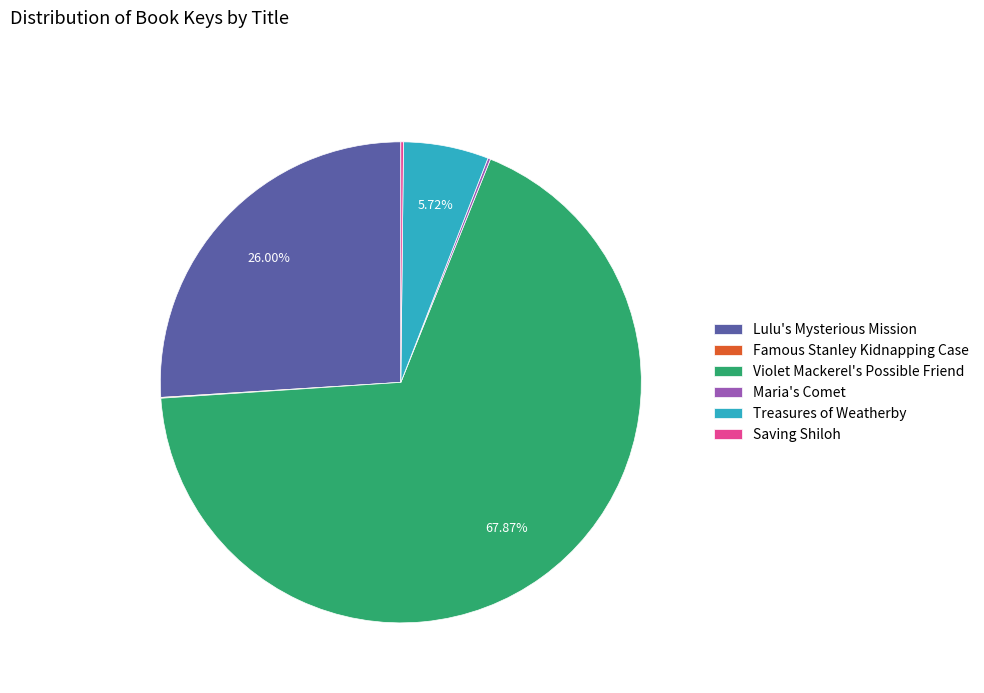

Which category accounts for the majority?

Violet Mackerel's Possible Friend